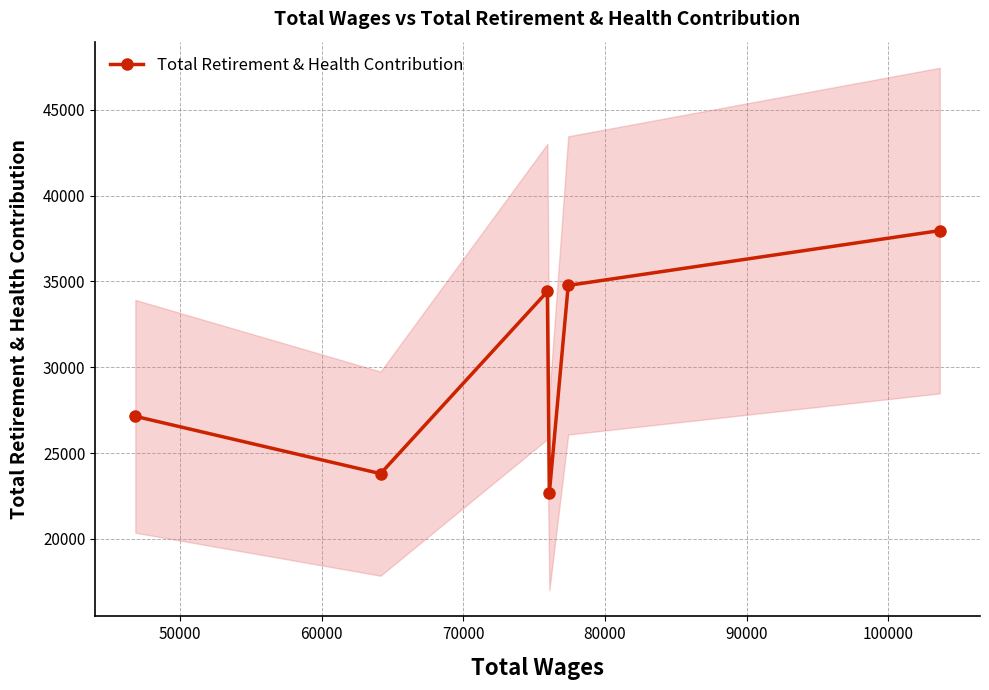

What is the greatest value displayed?

37967